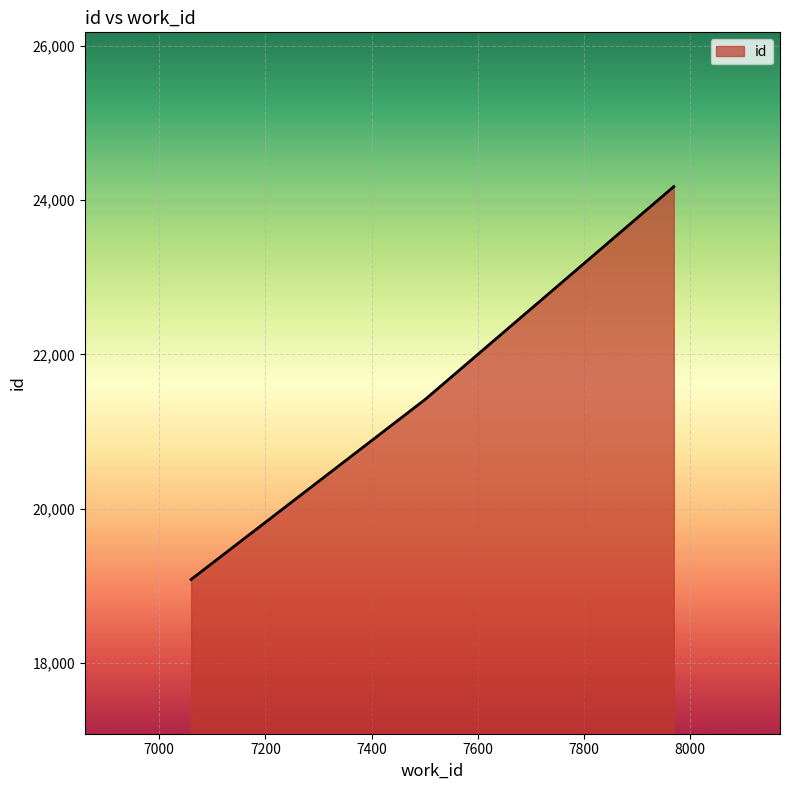

What is the greatest value displayed?

24176